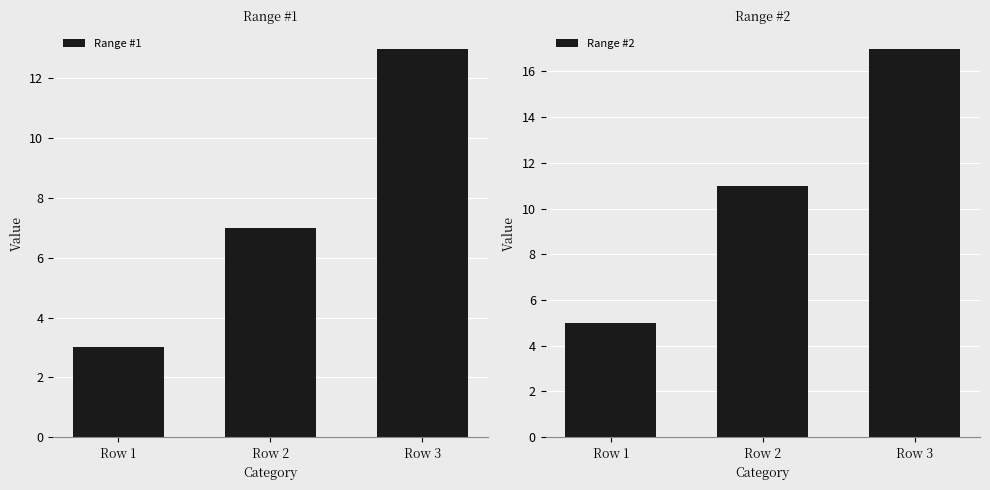

Between Row 1 and Row 3, which series saw the biggest shift?

Range #2